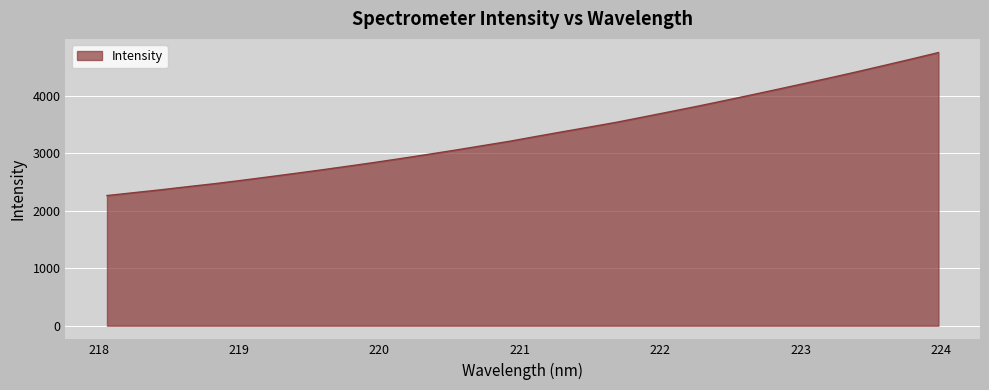

What is the smallest value displayed?

2264.9